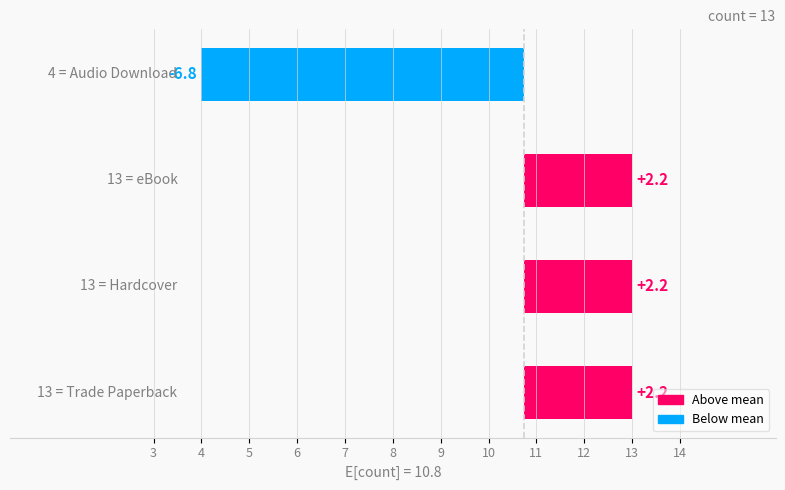

Are the bars horizontal?

Yes